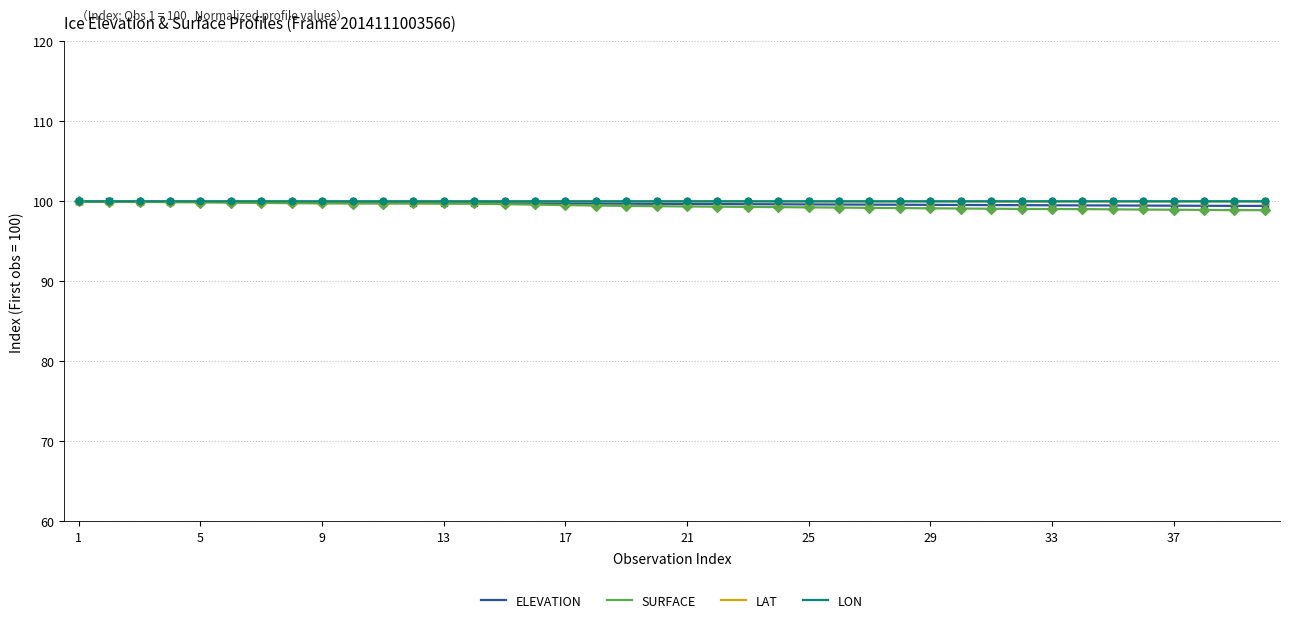

What is the minimum value for SURFACE?

98.9